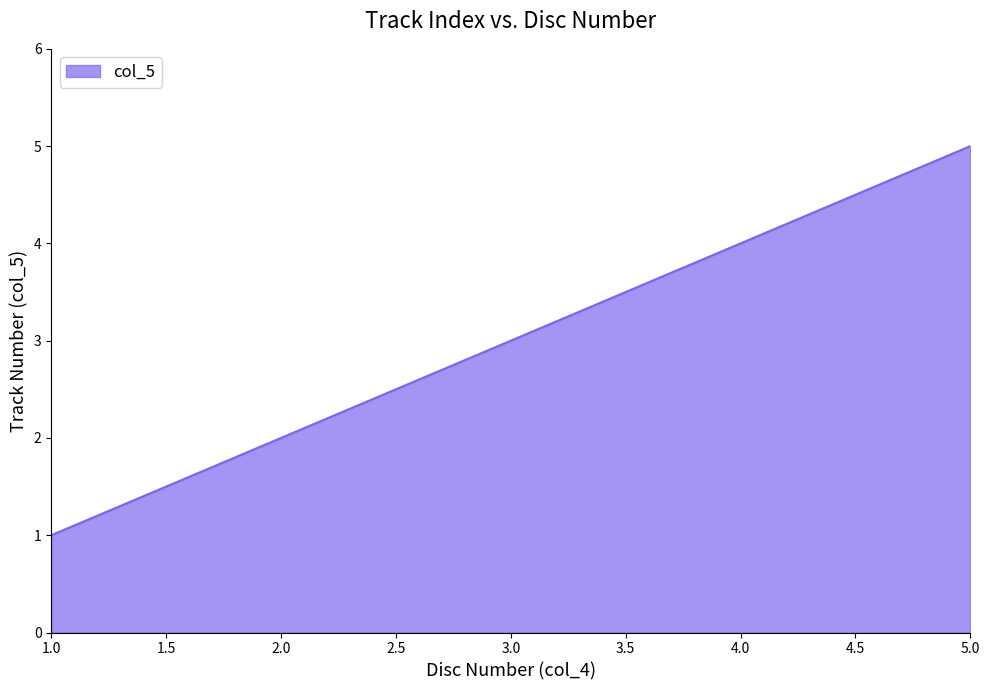

At which label is the value closest to 3?

3.0